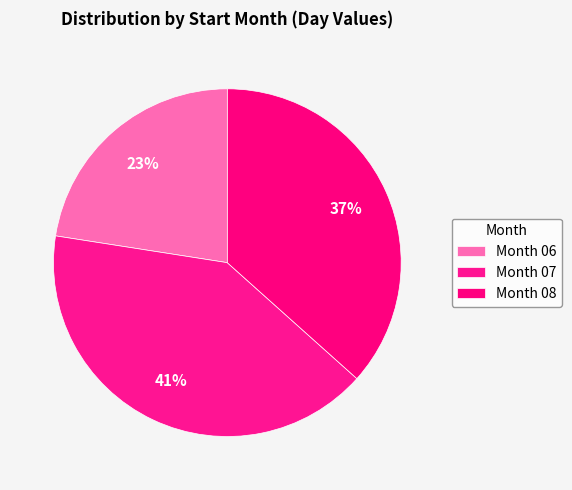

What is the largest slice in the pie chart?

07